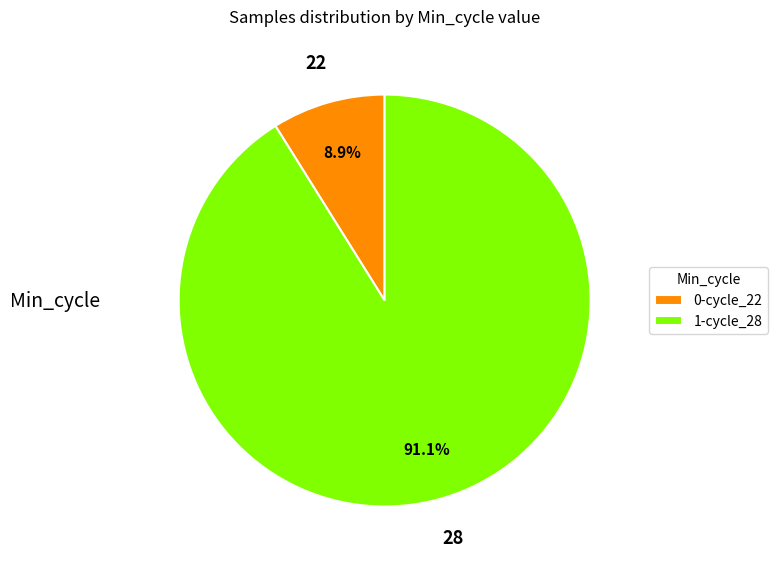

Combined, do 0-cycle_22 and 1-cycle_28 account for over 50%?

Yes